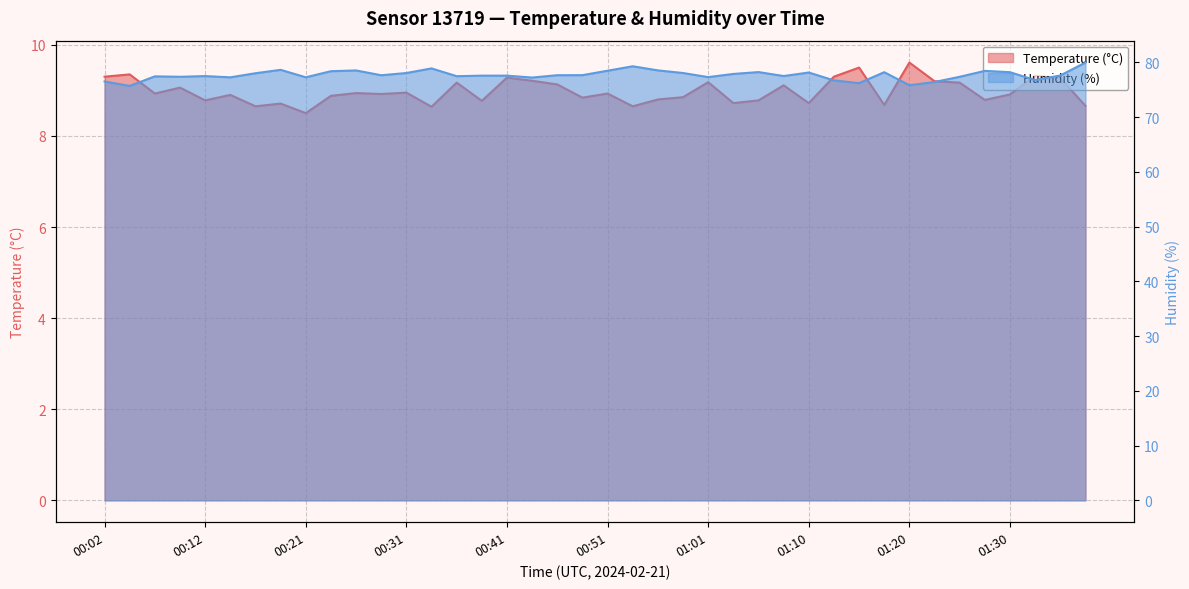

Rank the series by their average value, from highest to lowest.

Humidity (%), Temperature (°C)